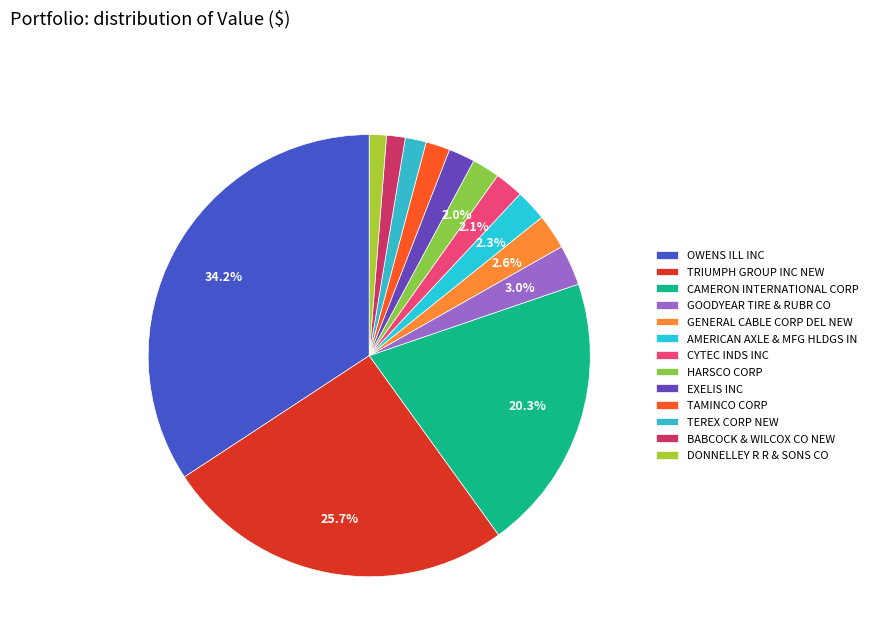

Between TRIUMPH GROUP INC NEW and DONNELLEY R R & SONS CO, which is larger?

TRIUMPH GROUP INC NEW